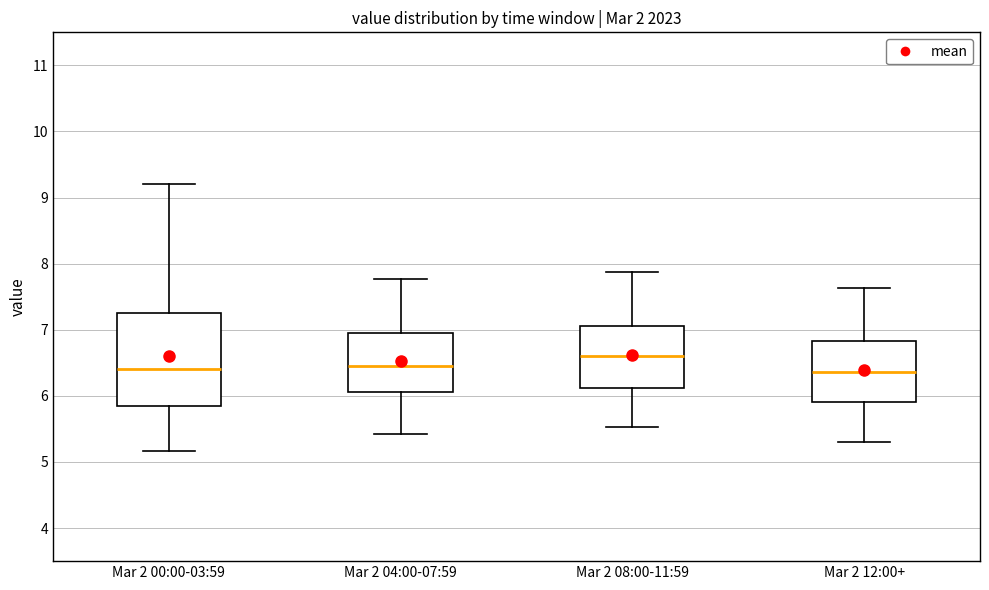

Which box is the tallest, from its lower edge to its upper edge?

Mar 2 00:00-03:59